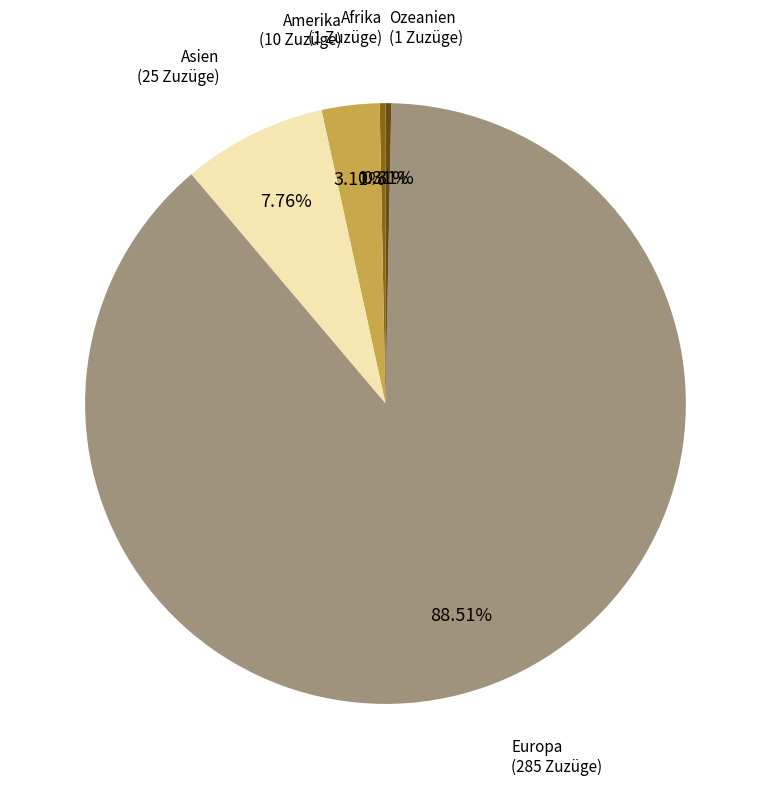

Is there a majority slice in this chart?

Yes